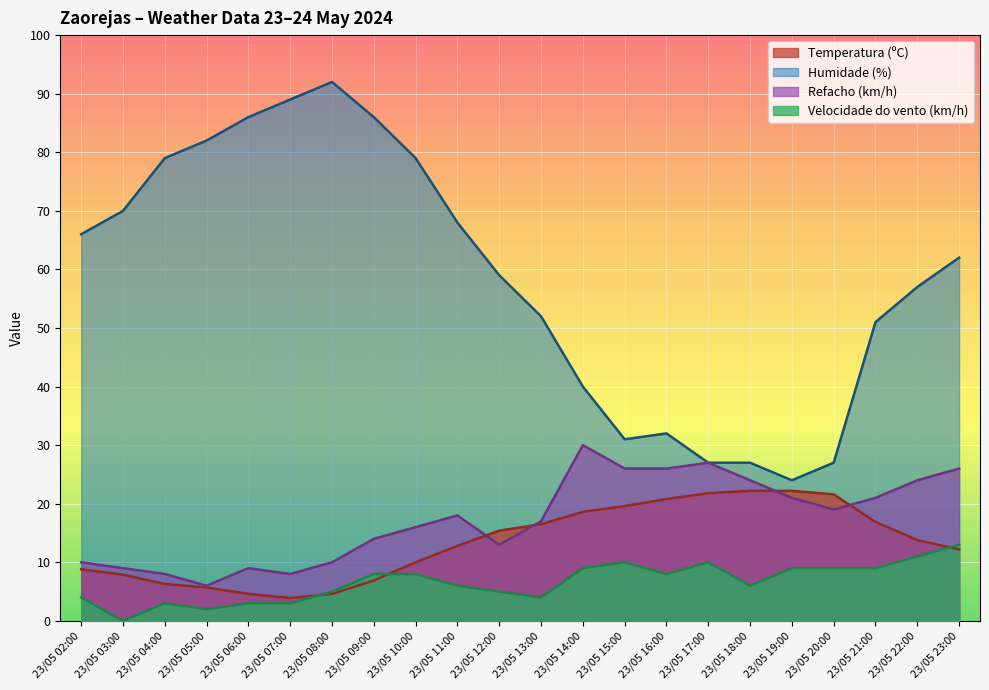

How many lines are shown in the chart?

4